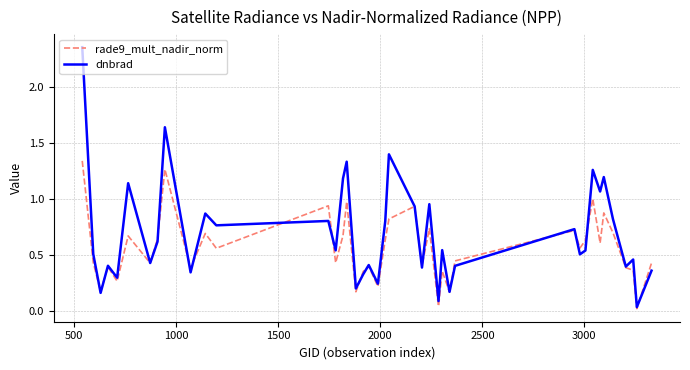

List the series in order of their peak value, highest first.

dnbrad, rade9_mult_nadir_norm